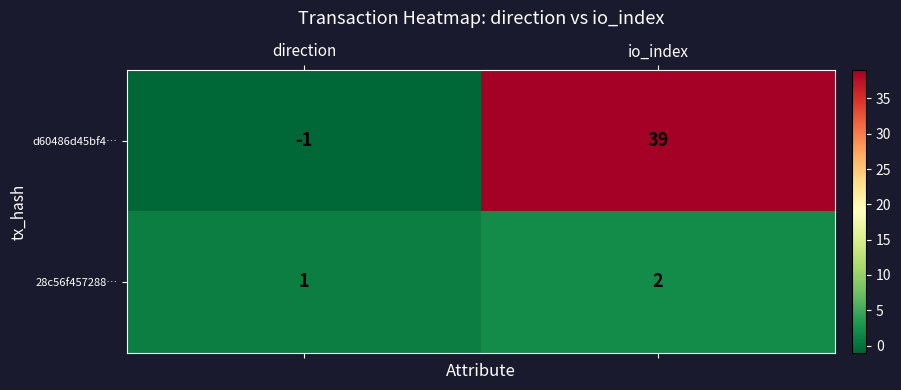

Rank the series at io_index from lowest to highest value.

28c56f457288…, d60486d45bf4…